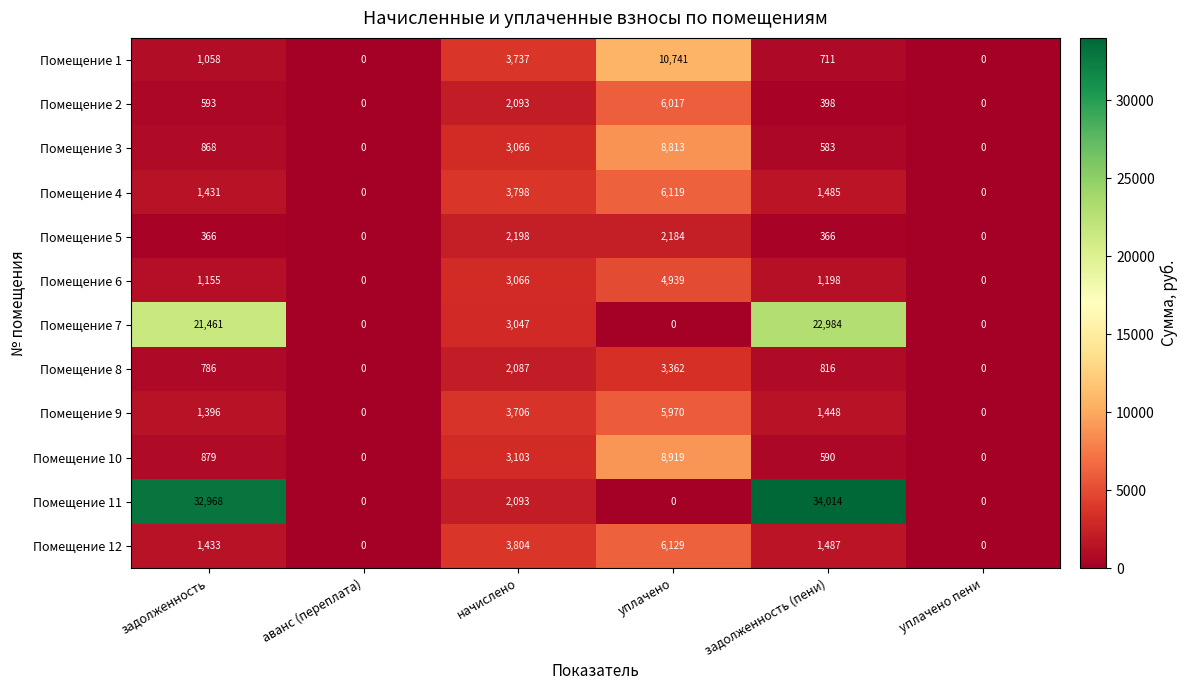

The Помещение 10 series shows 5404 at аванс (переплата). True or false?

False